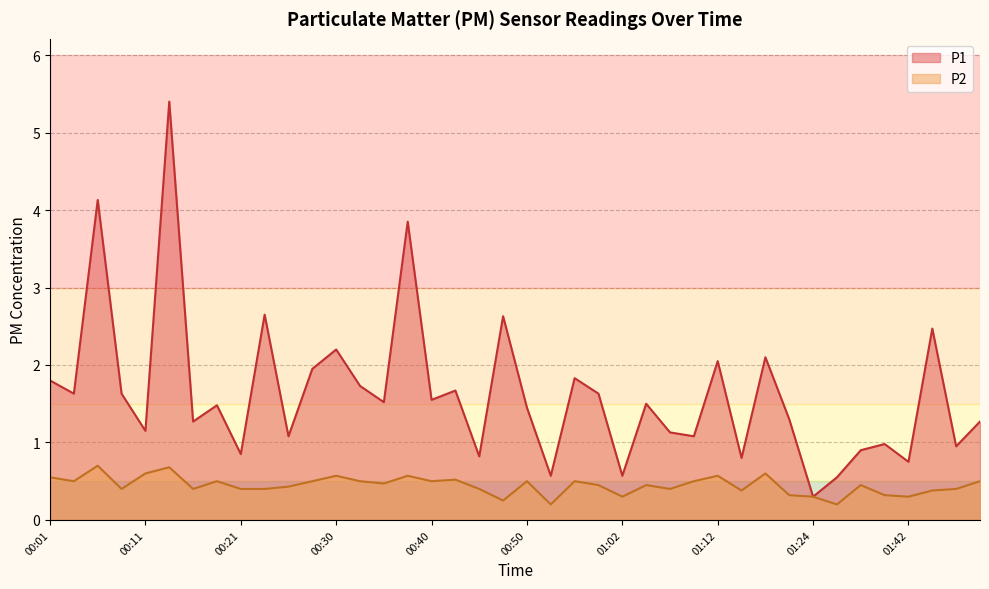

Does the chart display data point markers on the line(s)?

No